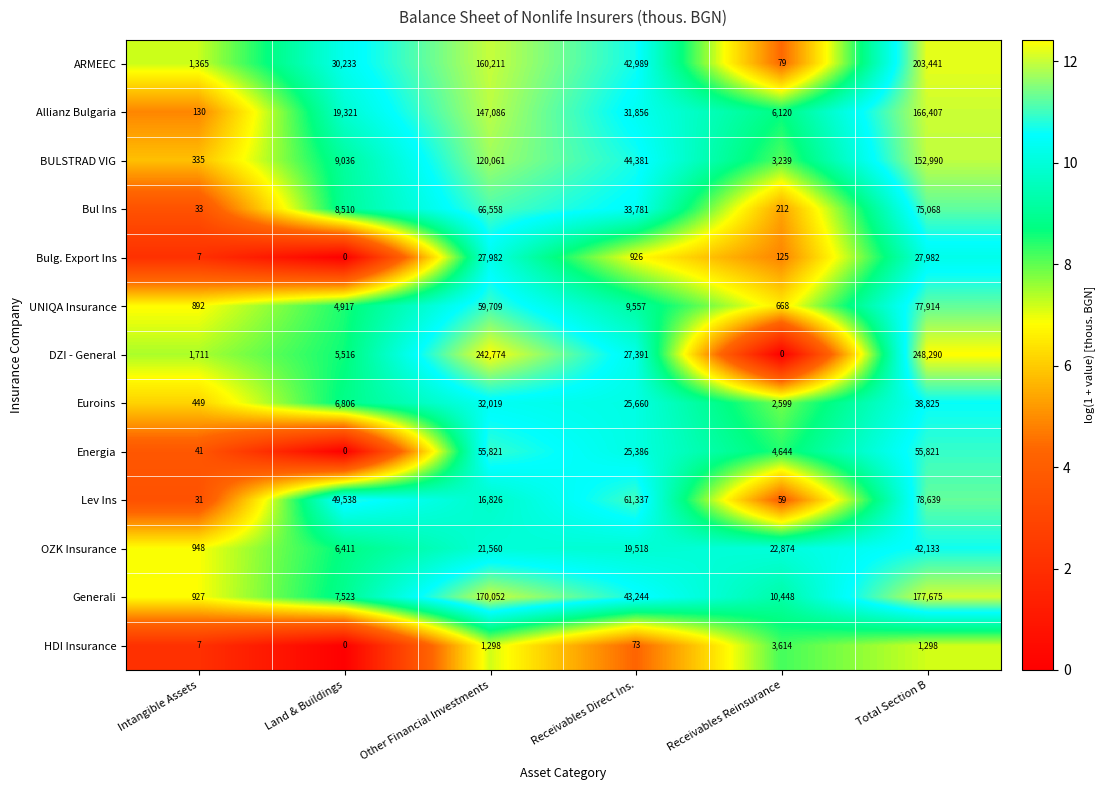

At which category is the sum across all series the highest?

Total Section B